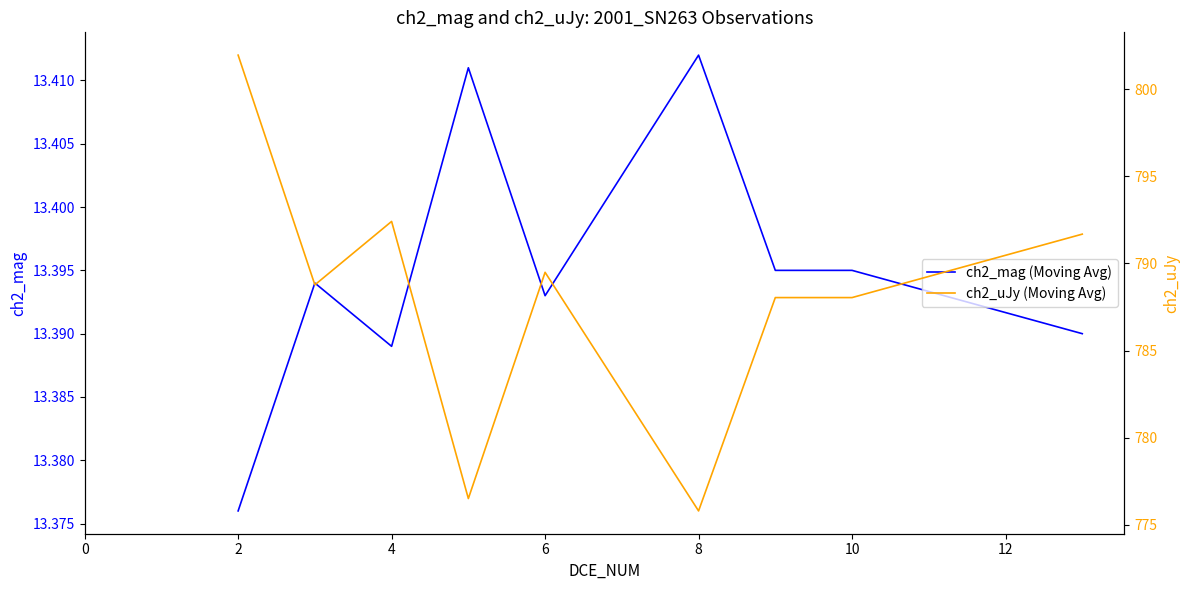

What is the minimum value for ch2_mag (Moving Avg)?

13.4